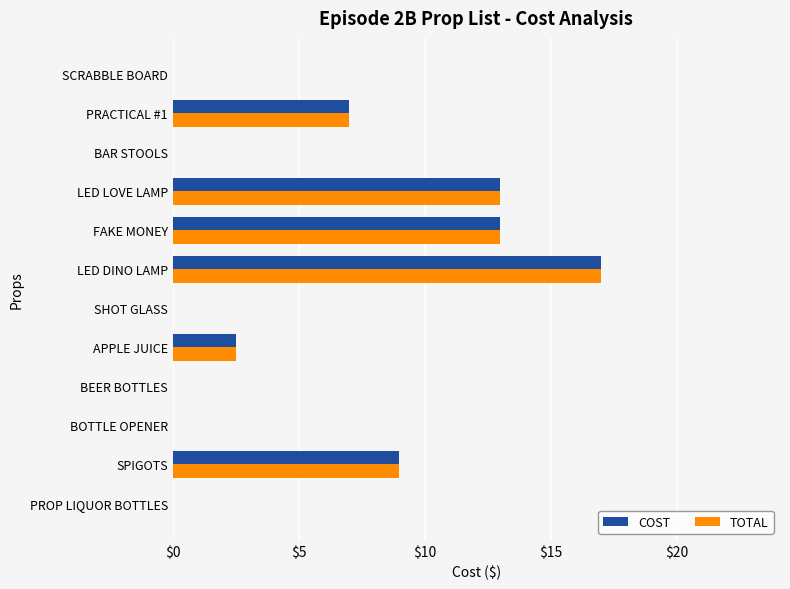

What is the sum of the COST values at PRACTICAL #1 and LED DINO LAMP?

24.0